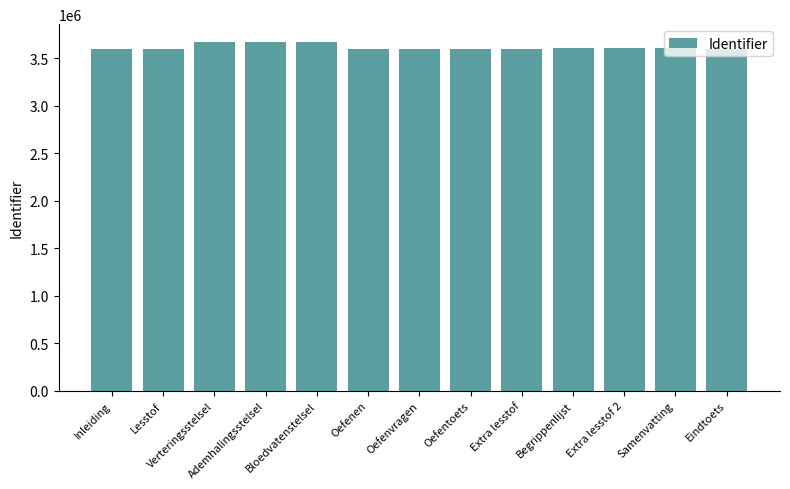

What is the difference between the maximum and minimum values?

77624